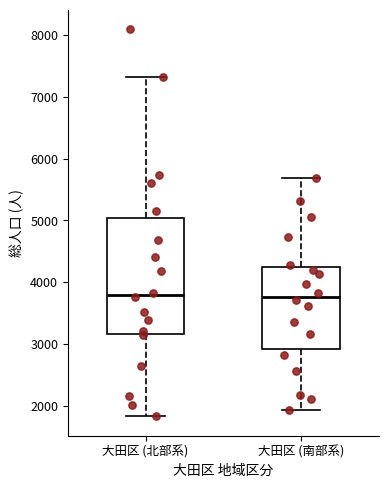

Reading left to right, read every box against the y-axis: the position of its median line, the range the box covers, and the ends of its whiskers. The values are not printed on the chart, so give them approximately, as read against the axis.

大田区 (北部系): median 3800, box 3200 to 5000, whiskers 1800 to 7300
大田区 (南部系): median 3800, box 2900 to 4300, whiskers 1900 to 5700